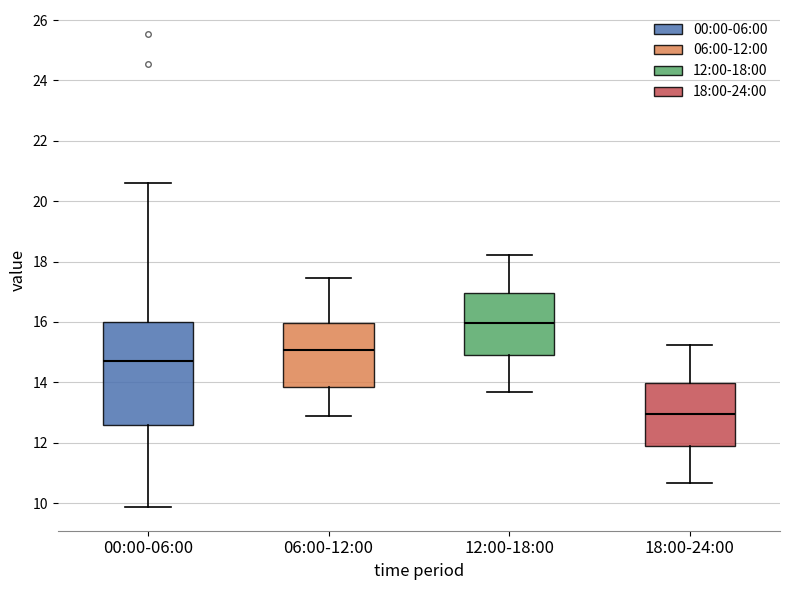

Reading left to right, read every box against the y-axis: the position of its median line, the range the box covers, and the ends of its whiskers. The values are not printed on the chart, so give them approximately, as read against the axis.

00:00-06:00: median 14.8, box 12.6 to 16.0, whiskers 9.8 to 20.6
06:00-12:00: median 15.0, box 13.8 to 16.0, whiskers 12.8 to 17.4
12:00-18:00: median 16.0, box 14.8 to 17.0, whiskers 13.6 to 18.2
18:00-24:00: median 13.0, box 11.8 to 14.0, whiskers 10.6 to 15.2